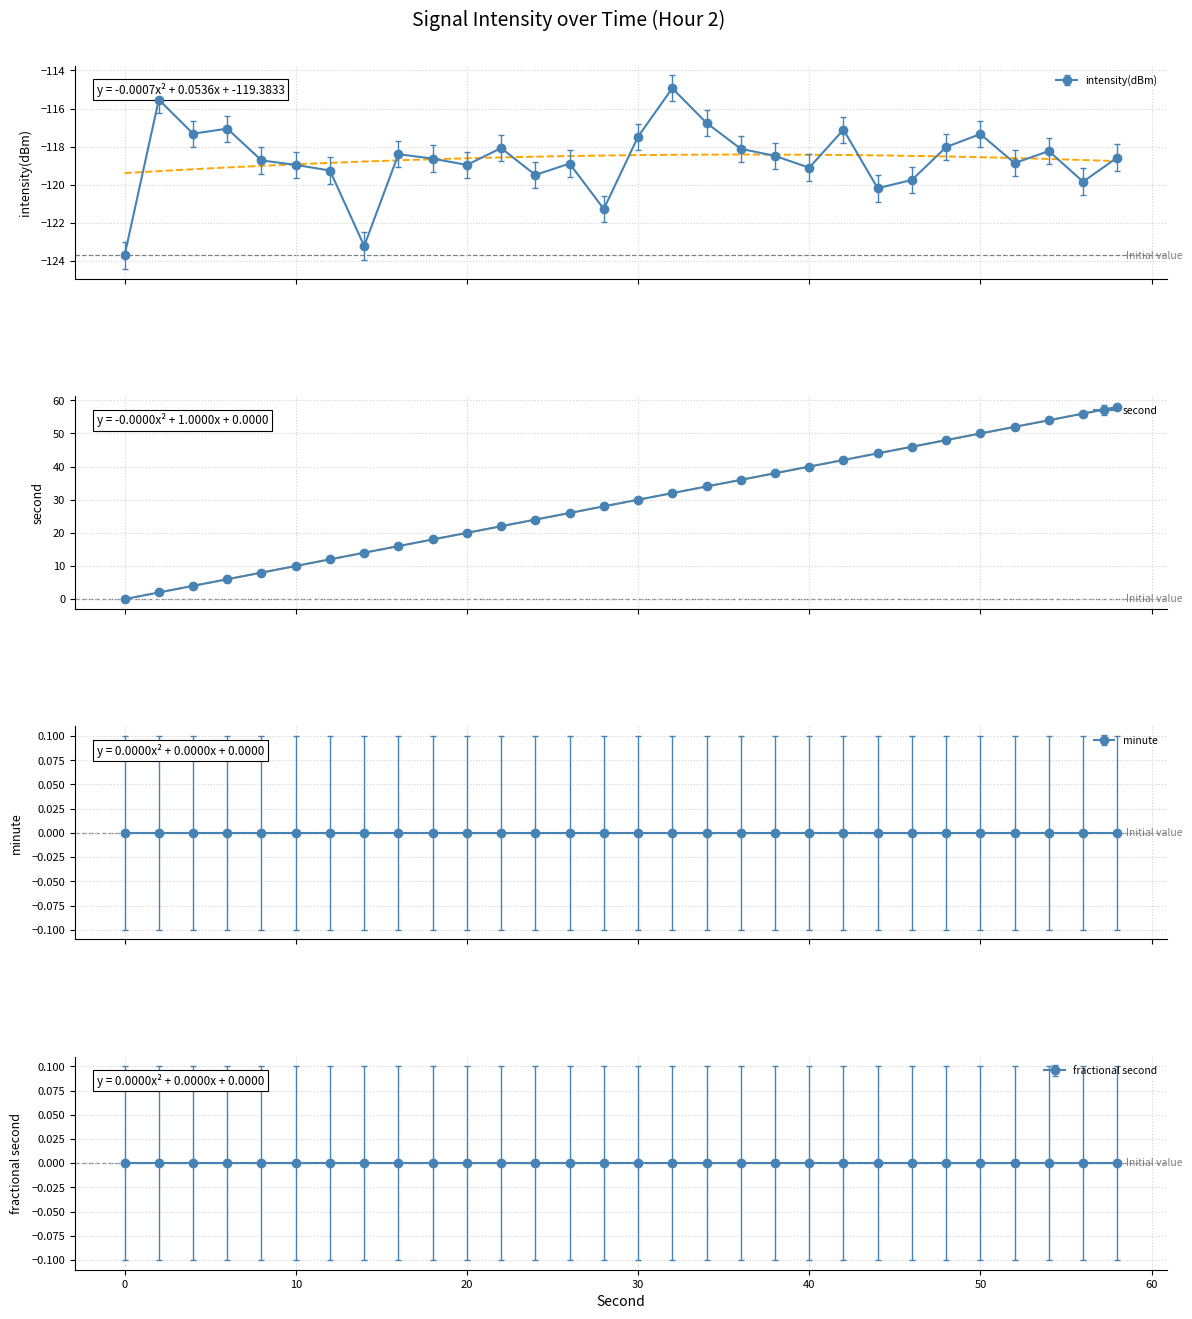

Is this an area chart (filled region under the line)?

No